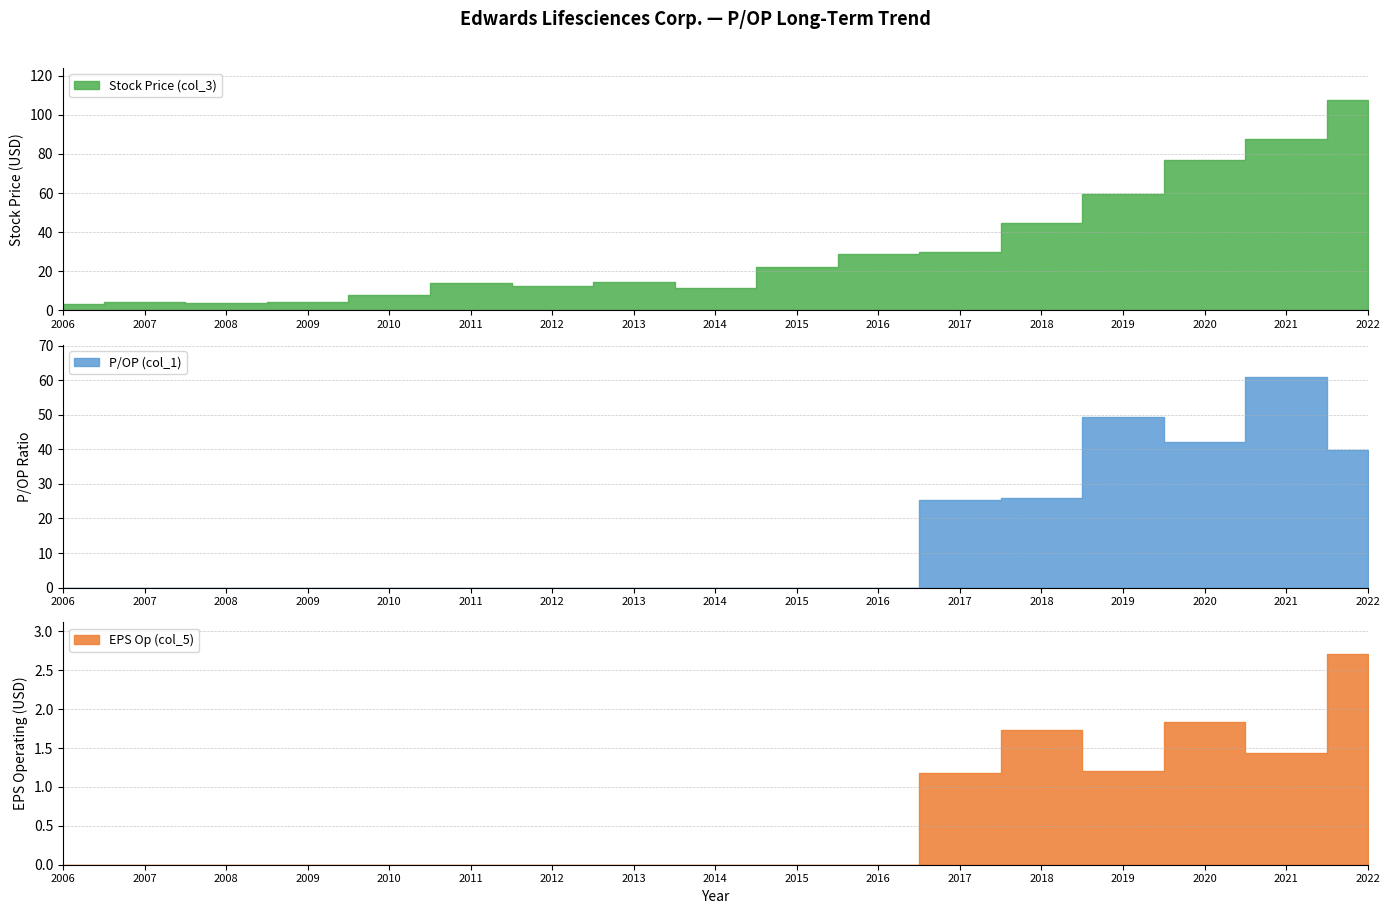

Which series has the largest range (max minus min)?

Stock Price (col_3)